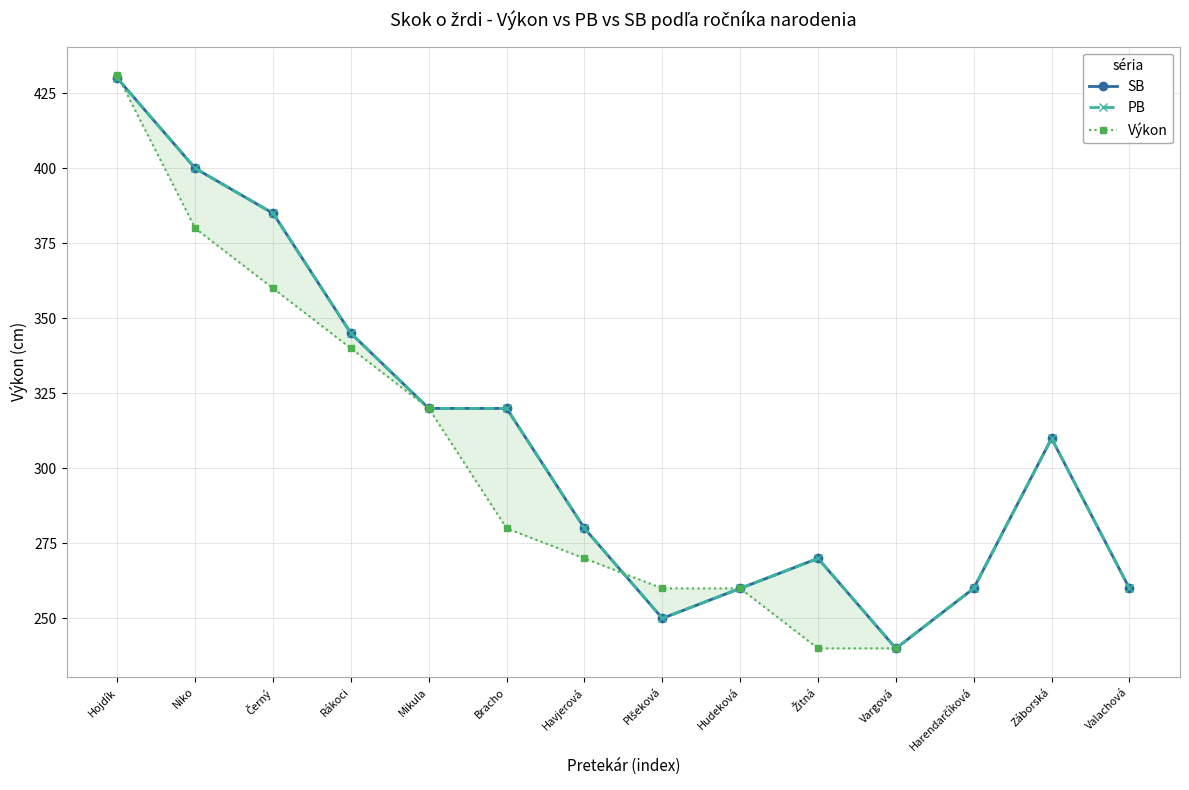

At which category does PB reach its first local valley?

Plšeková